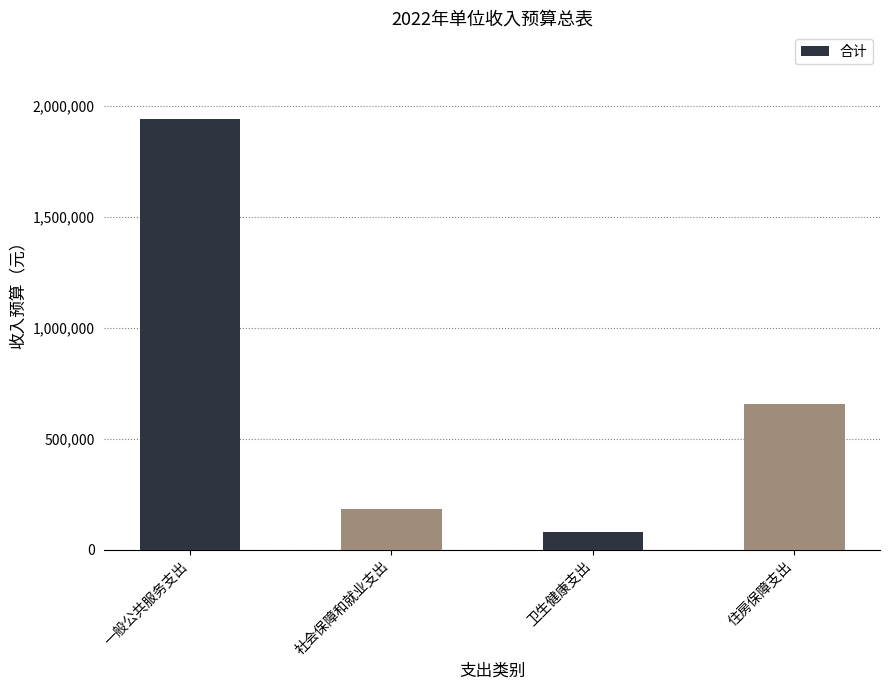

What is the ratio of the value at 社会保障和就业支出 to the value at 卫生健康支出?

2.3